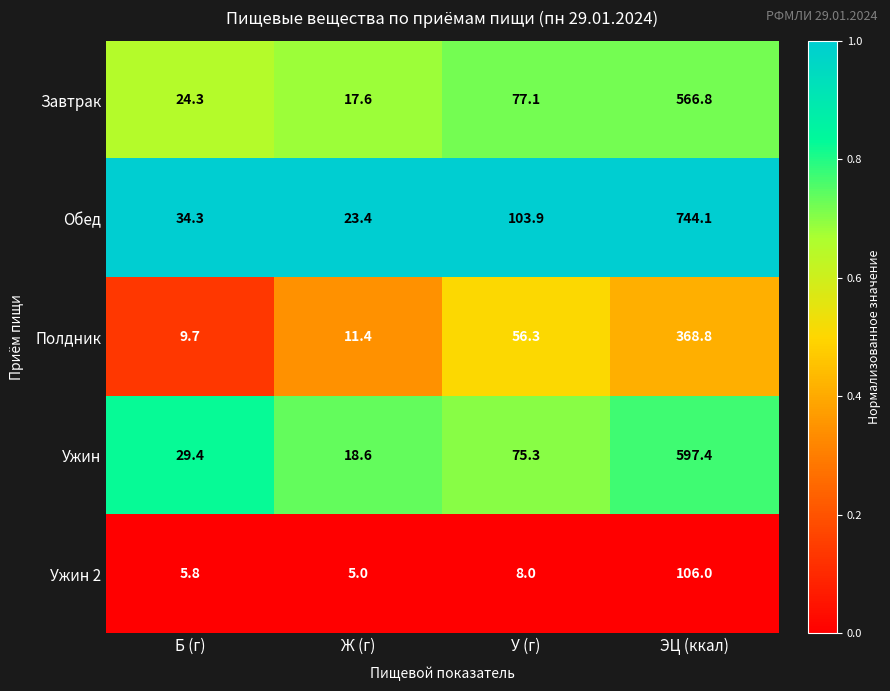

Which series has the widest spread of values?

Обед